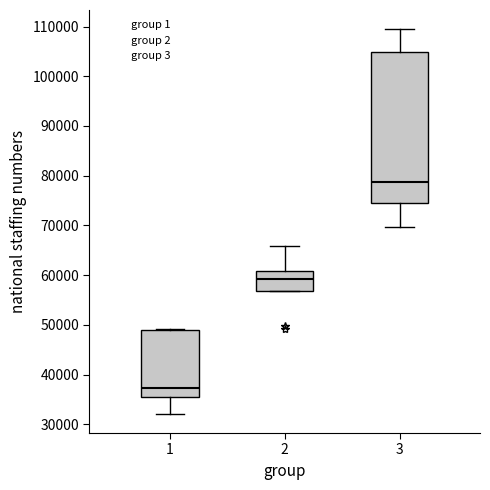

Which box has the lowest median line?

1